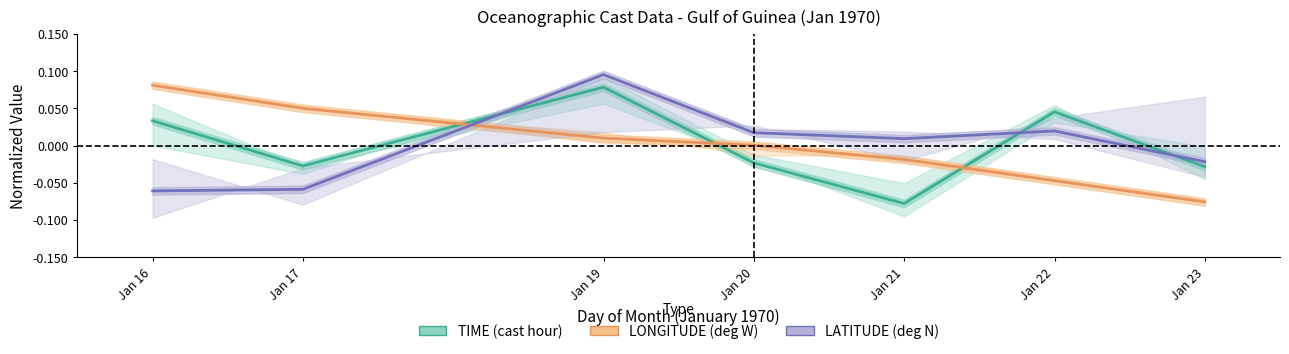

How many positive values does the LATITUDE (deg N) series have?

4